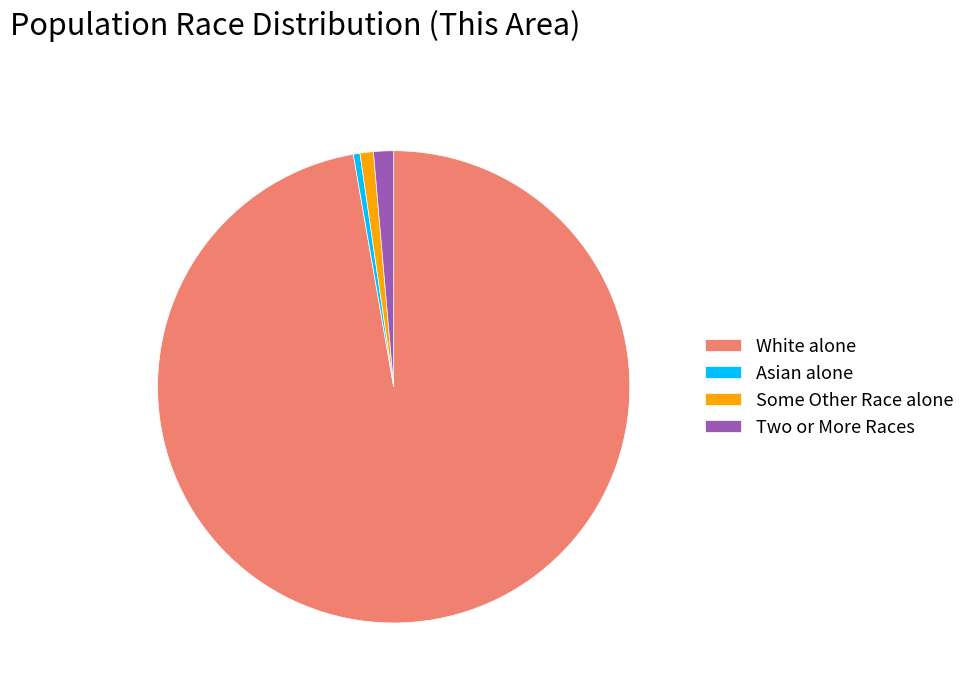

What is the largest slice in the pie chart?

White alone